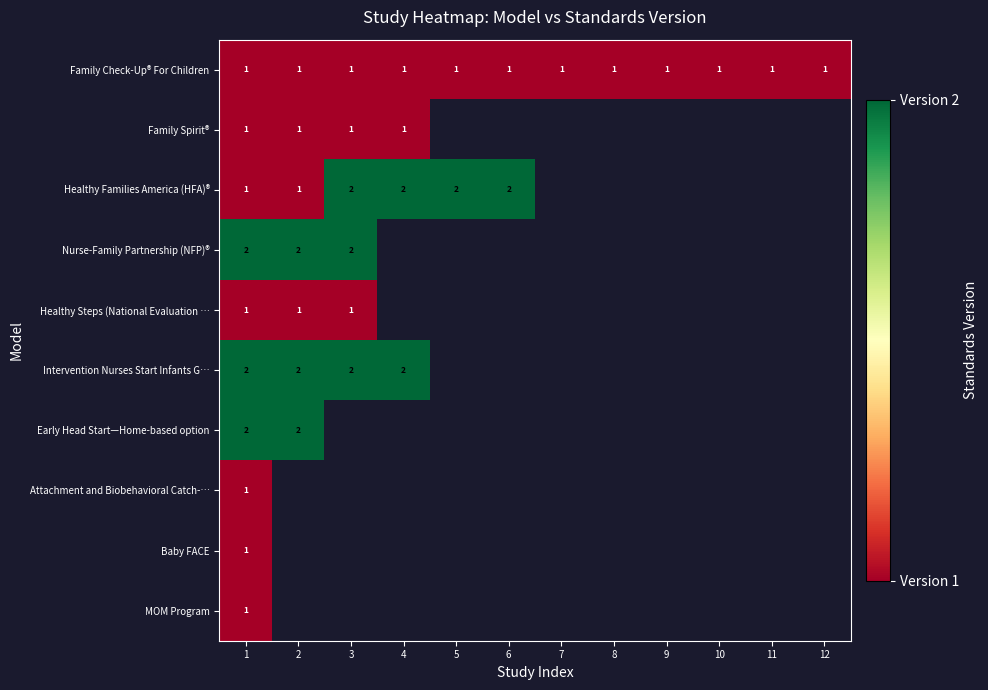

Which category has the highest value across all series?

3